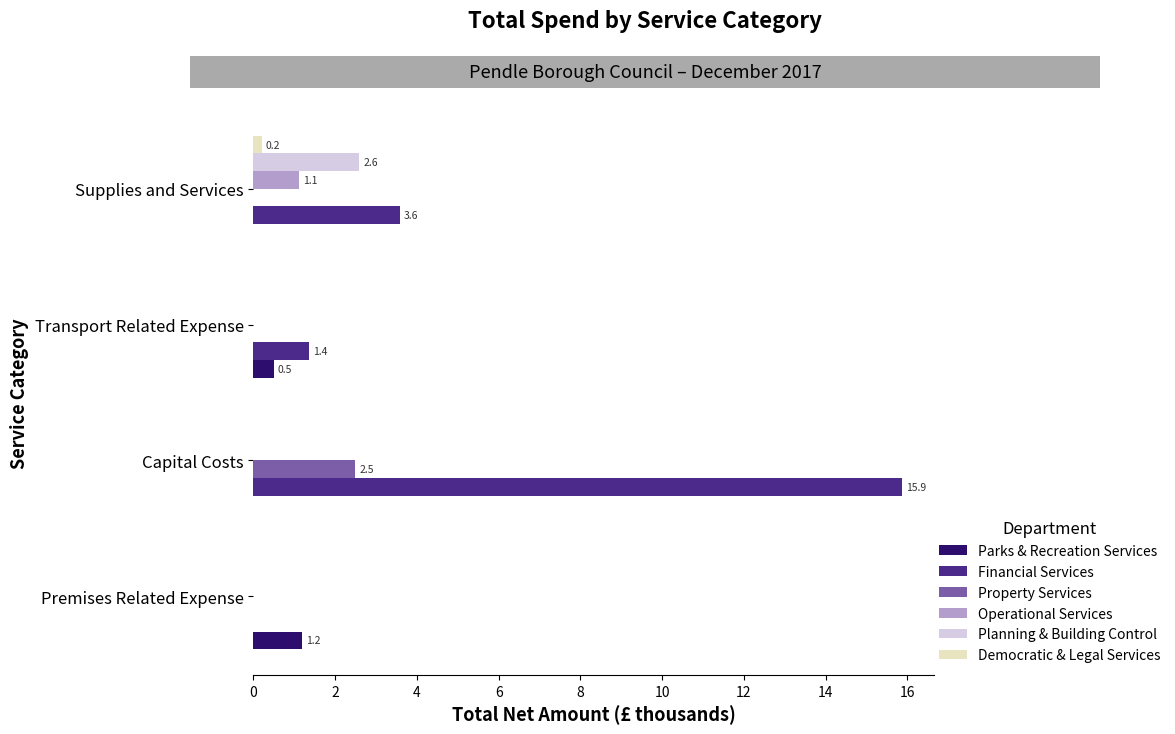

At which category is the sum across all series the highest?

Capital Costs